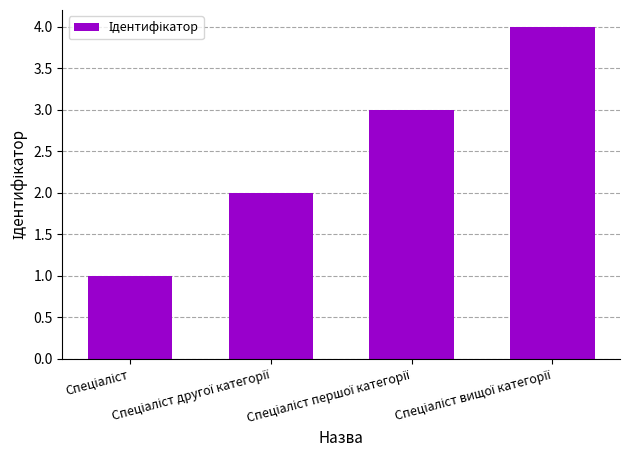

What is the greatest value displayed?

4